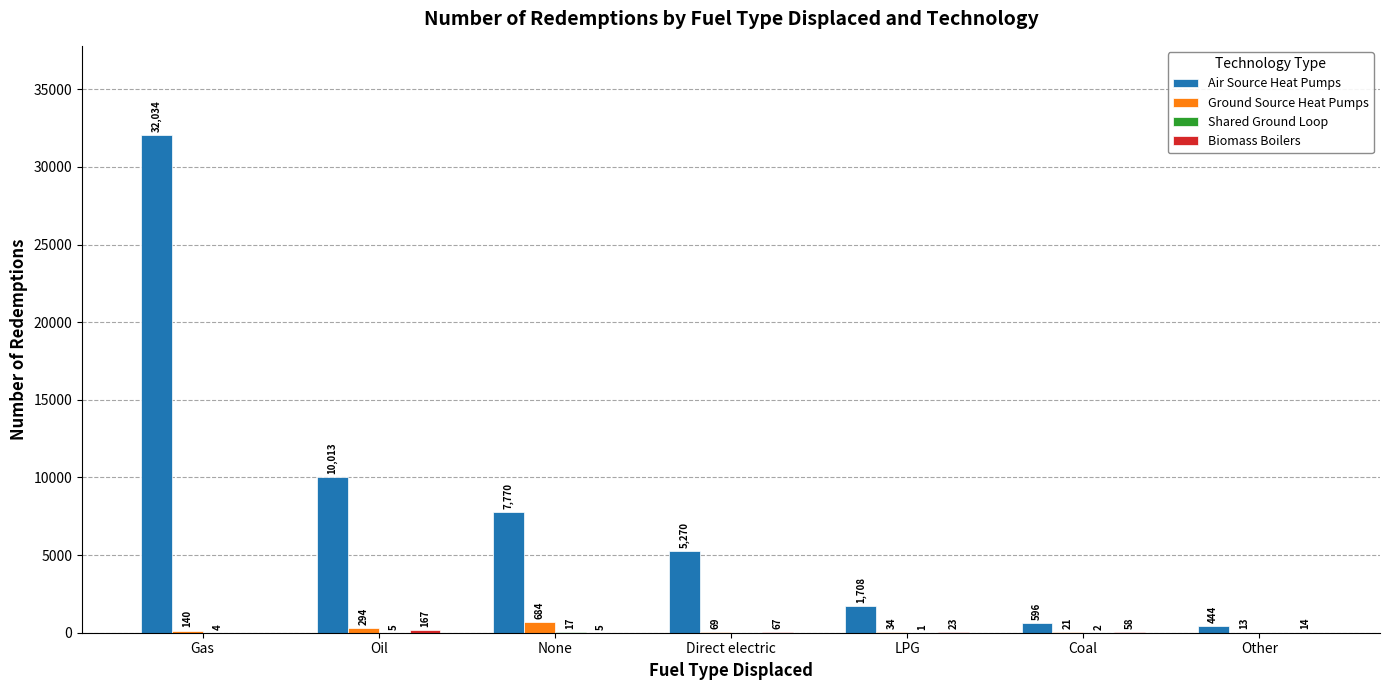

Count the number of data series in this chart.

4